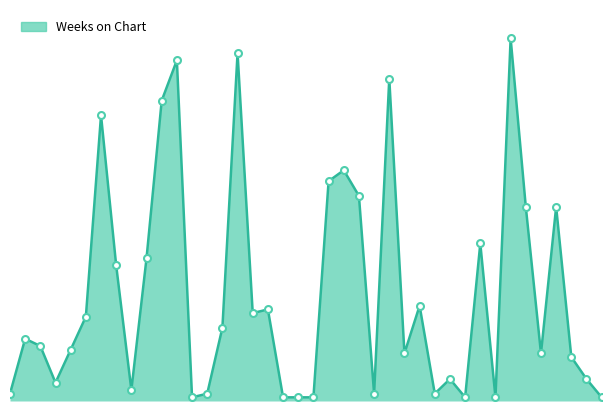

Is this an area chart (filled region under the line)?

Yes